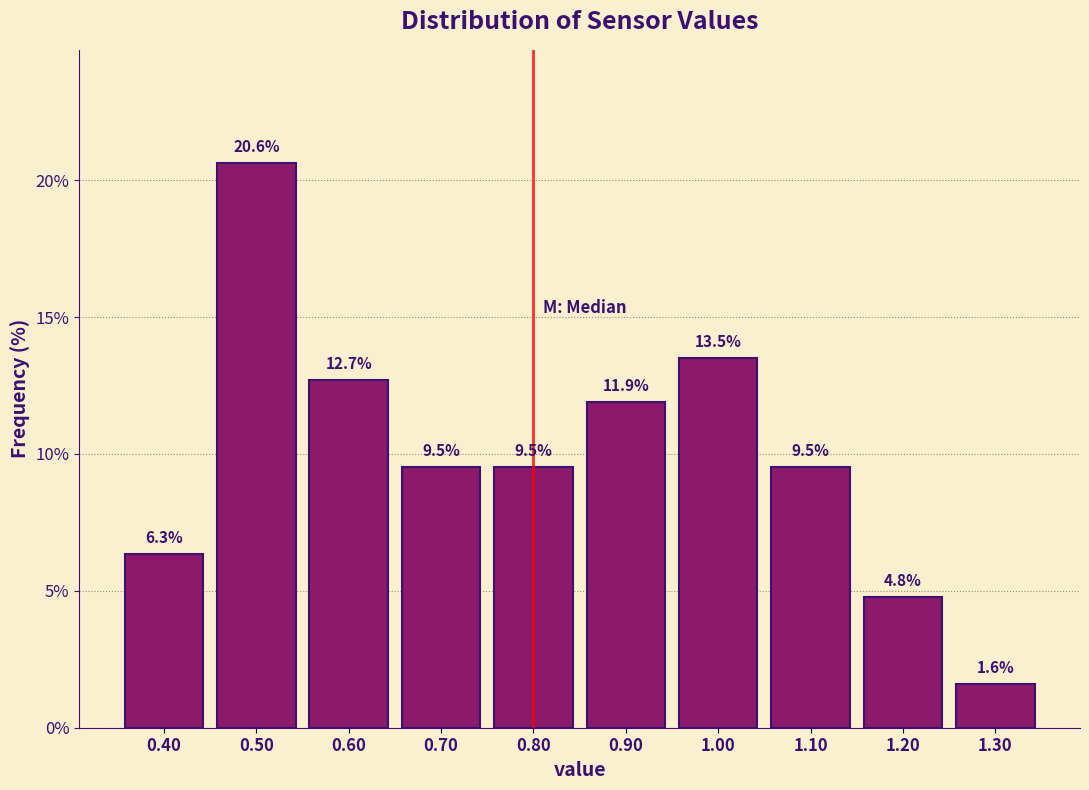

Reading left to right, transcribe this chart: for each bar, give the range it covers on the x-axis and its height.

0.35 to 0.45: 6.3
0.45 to 0.55: 20.6
0.55 to 0.65: 12.7
0.65 to 0.75: 9.5
0.75 to 0.85: 9.5
0.85 to 0.95: 11.9
0.95 to 1.05: 13.5
1.05 to 1.15: 9.5
1.15 to 1.25: 4.8
1.25 to 1.35: 1.6